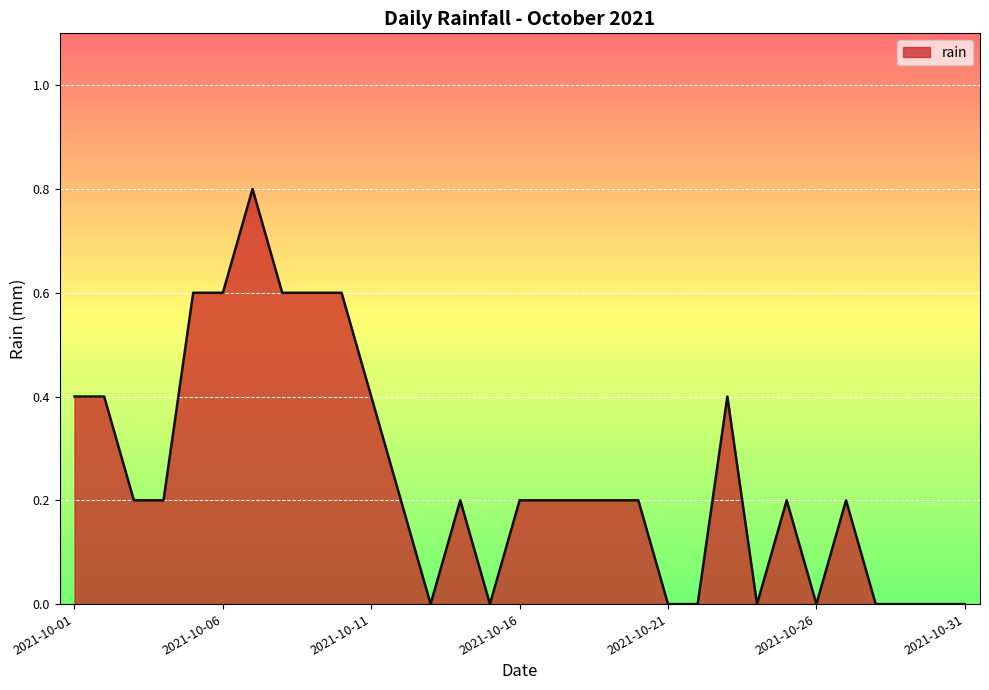

What is the greatest value displayed?

0.8